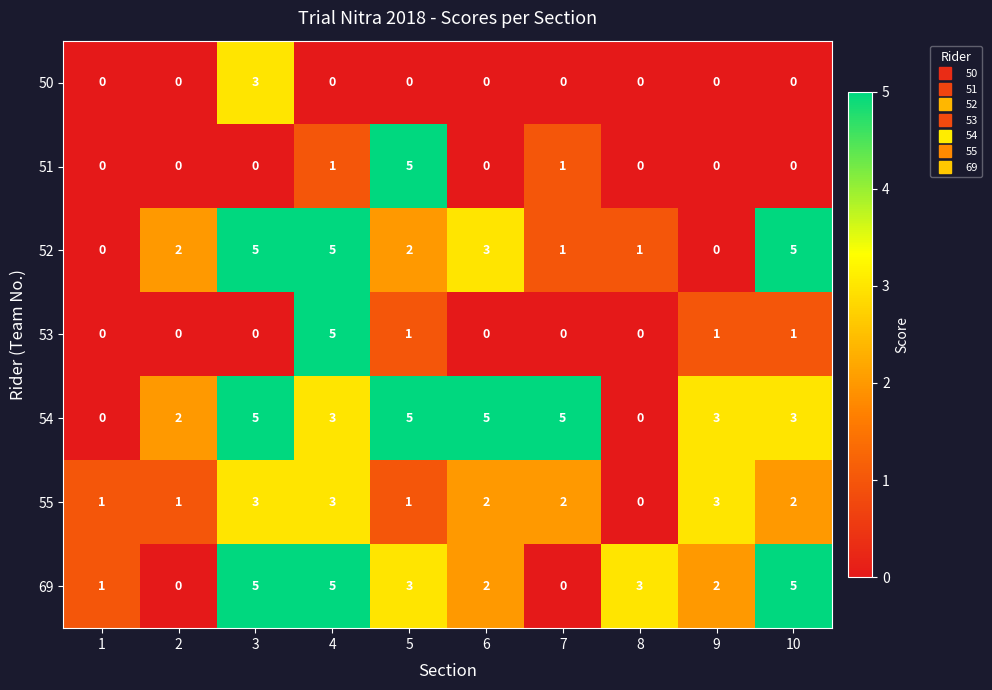

At which label does 54 first exceed 3?

3